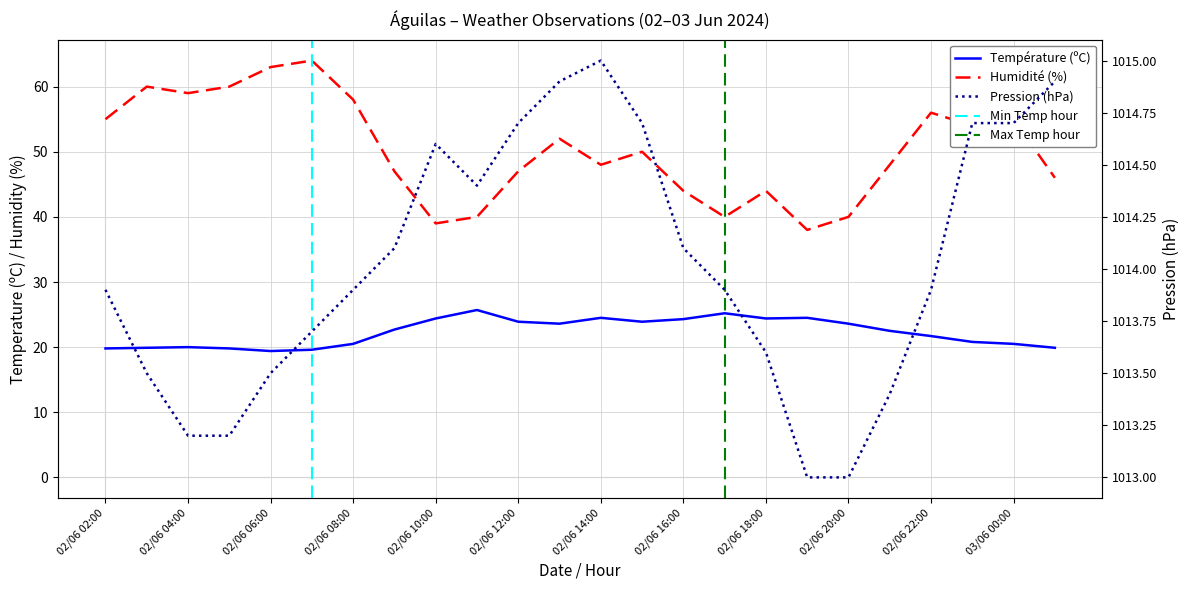

At which label does Pression (hPa) reach its peak?

02/06 14:00